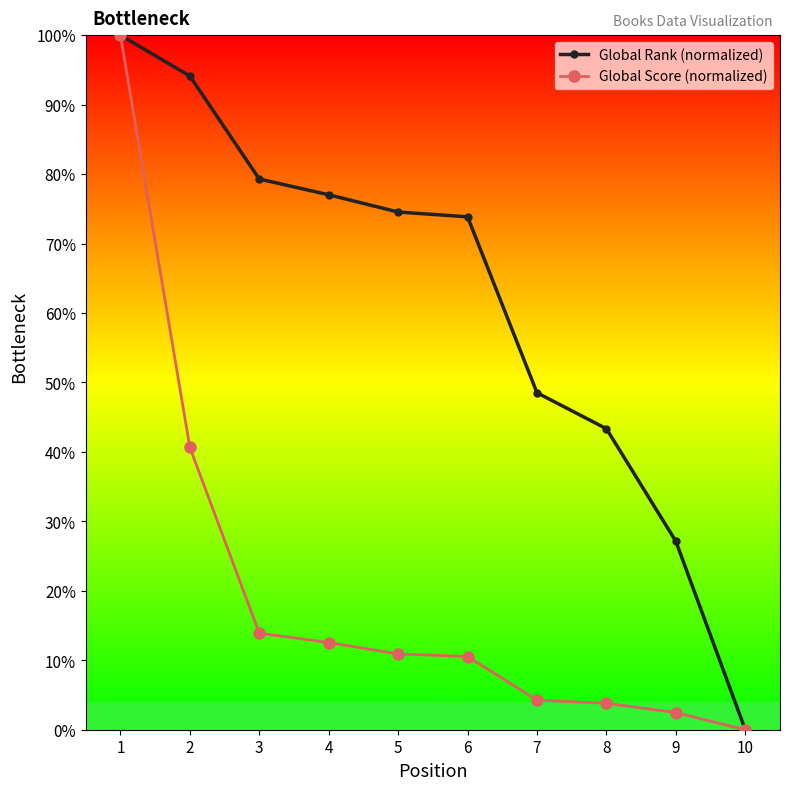

At which label is Global Score (normalized) closest to 50?

2